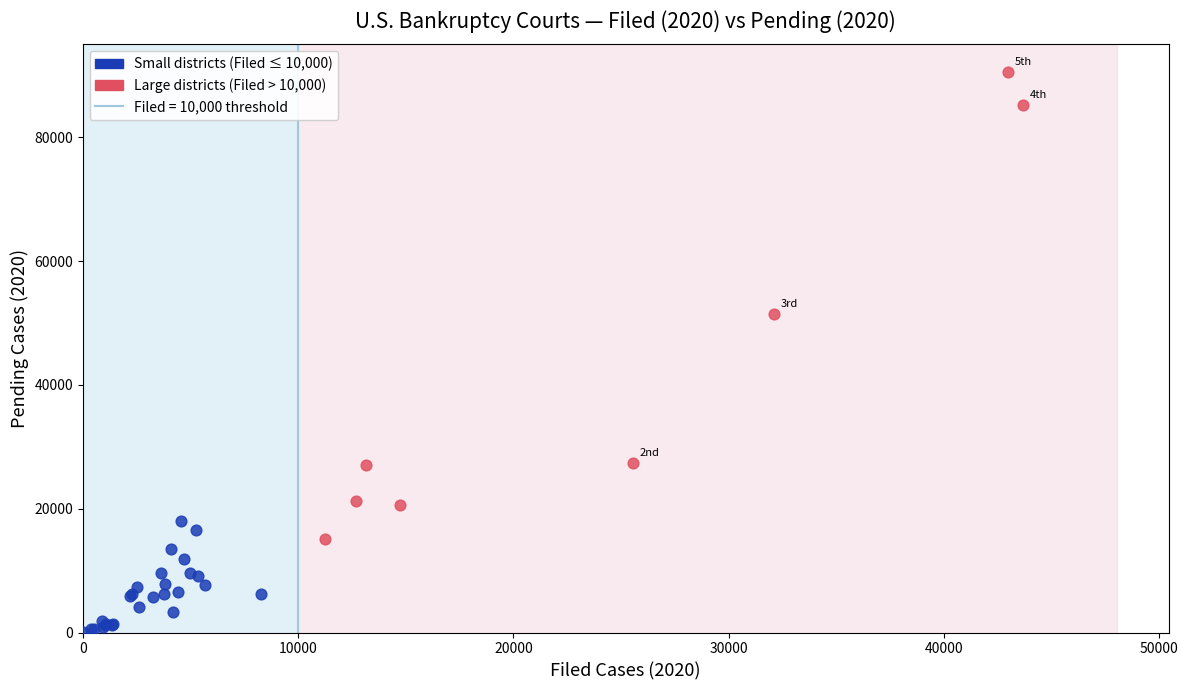

Which series contains the lowest Y value?

Small districts (Filed ≤ 10,000)